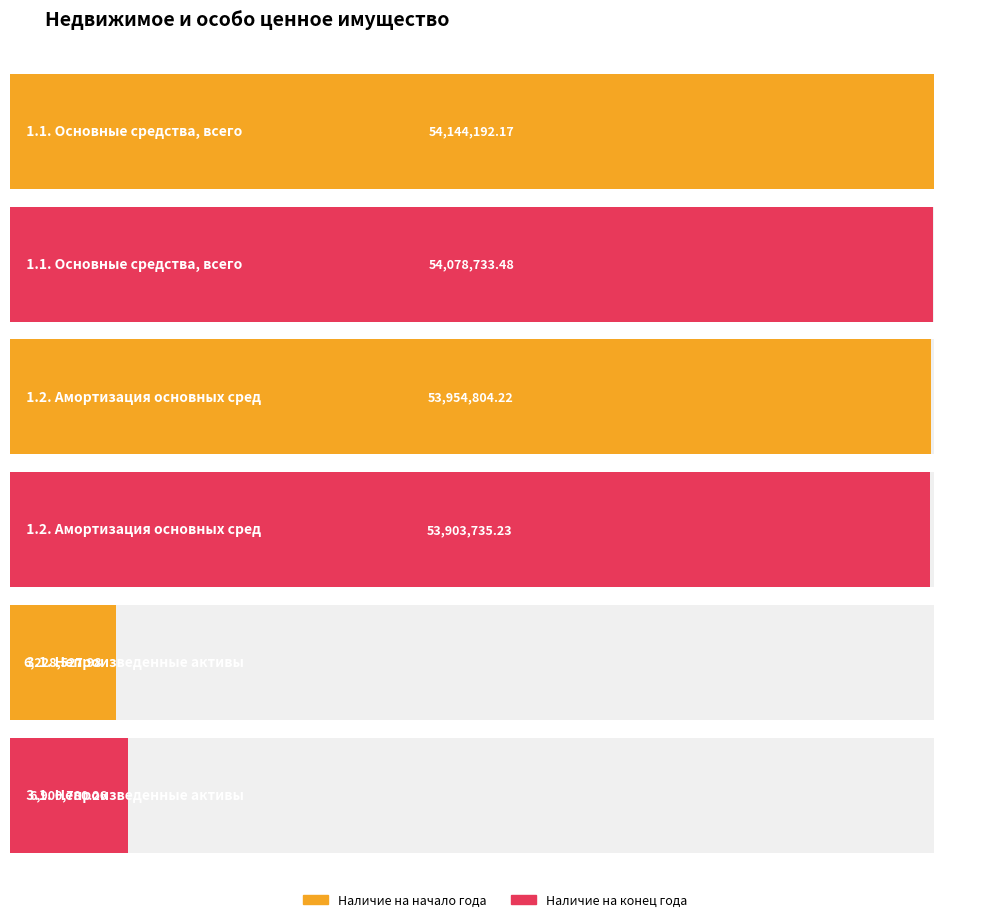

What are all the series names shown in the legend?

Наличие на начало года, Наличие на конец года